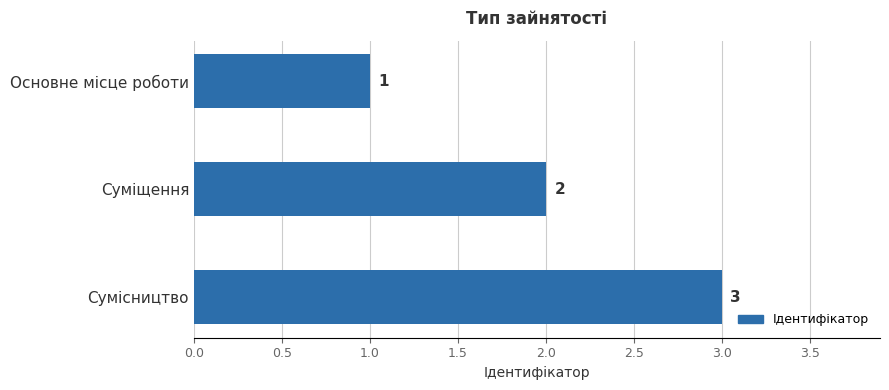

Which has a higher value, Сумісництво or Основне місце роботи?

Сумісництво